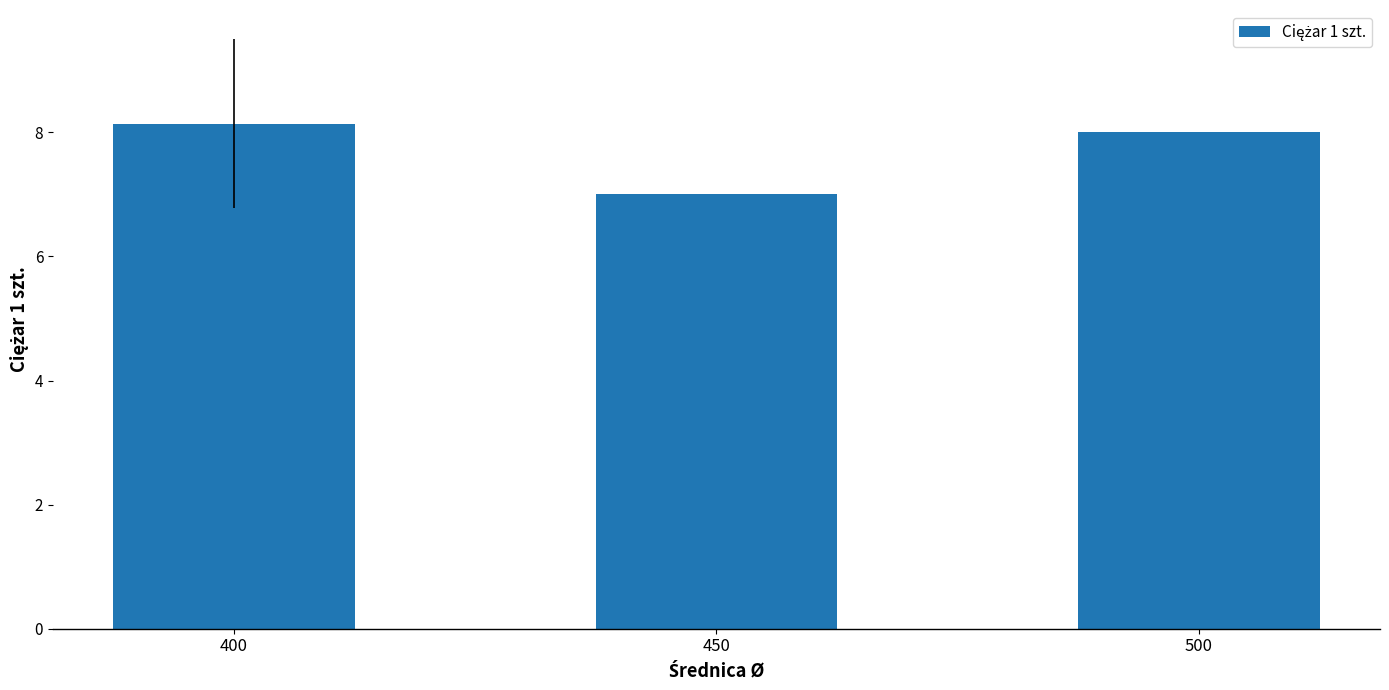

List the labels in order of value, largest first.

400, 500, 450